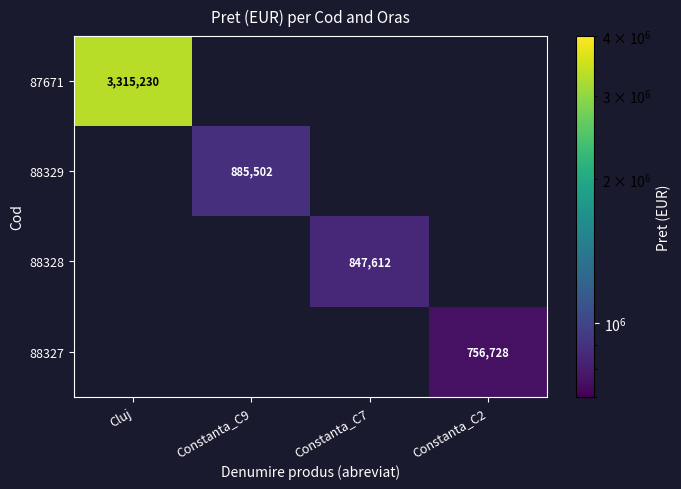

True or false: 87671 has a value of 3315230 at Cluj.

True